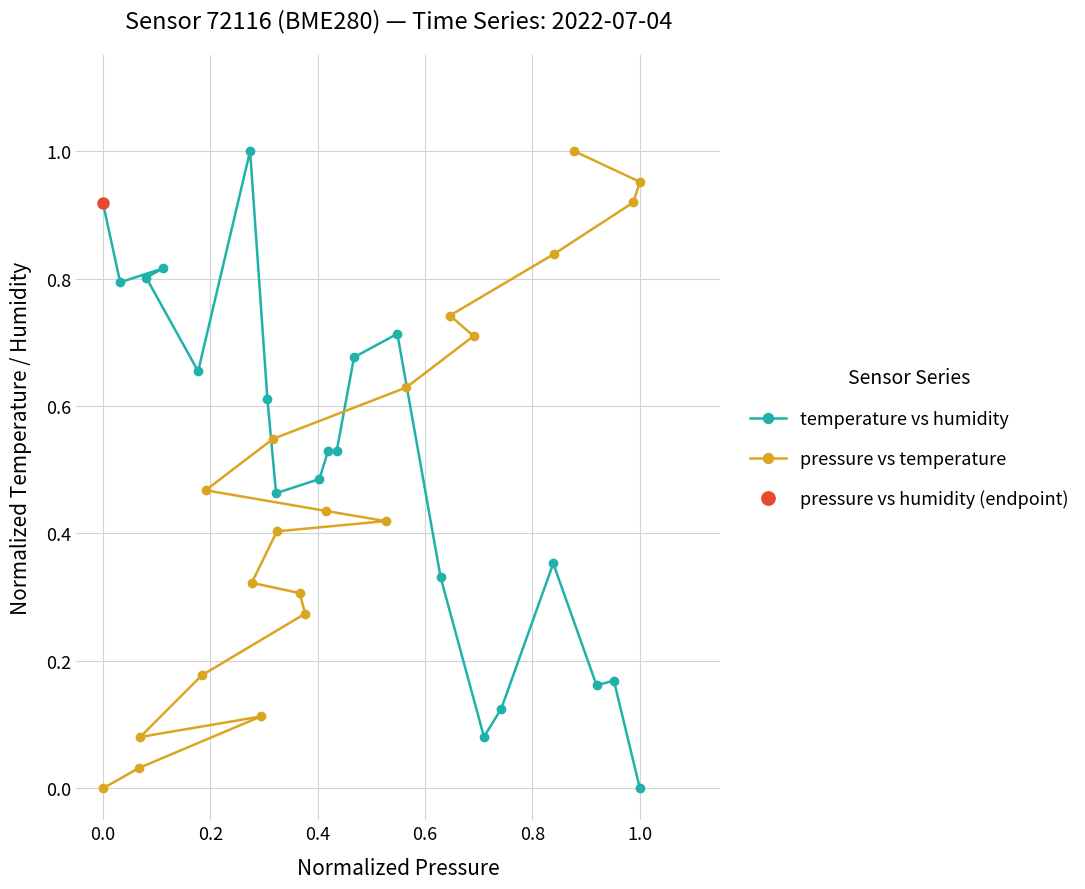

True or false: temperature vs humidity has a value of 1.4 at 0.0.

False